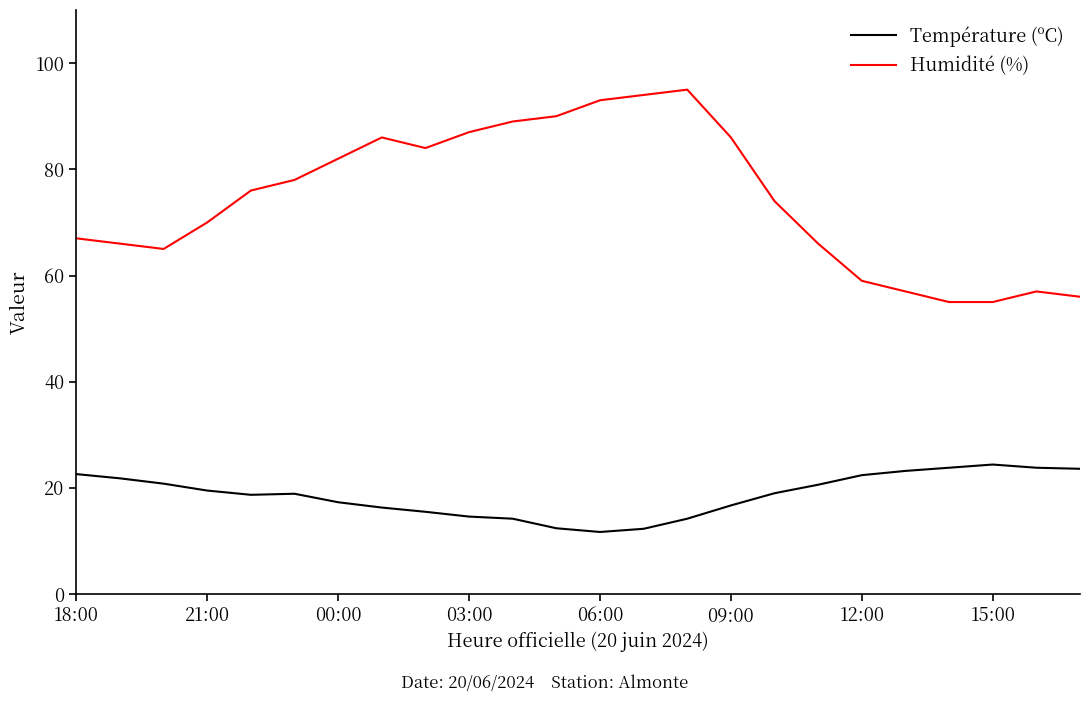

True or false: Température (ºC) and Humidité (%) cross at least once.

False